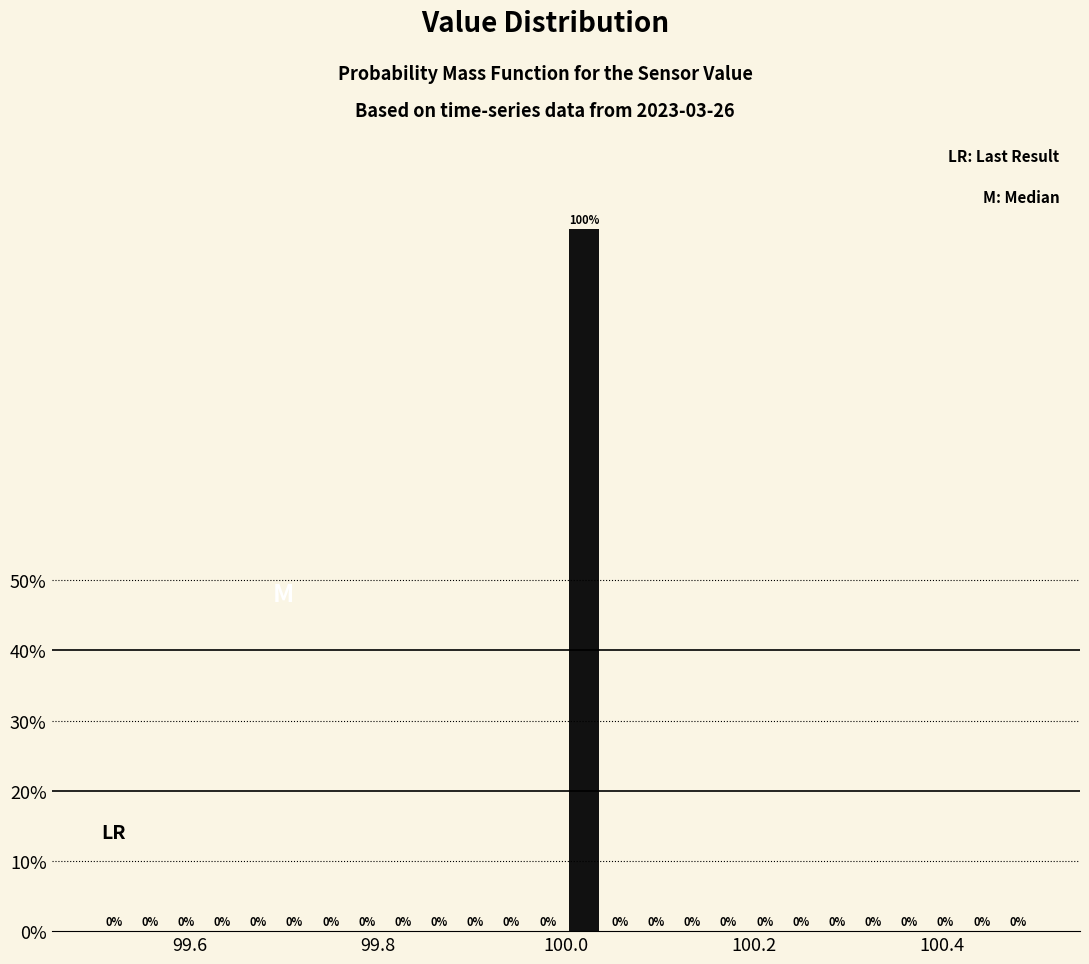

Around what value on the x-axis is the tallest bar? Give the approximate position of its centre, as read against the axis.

100.02